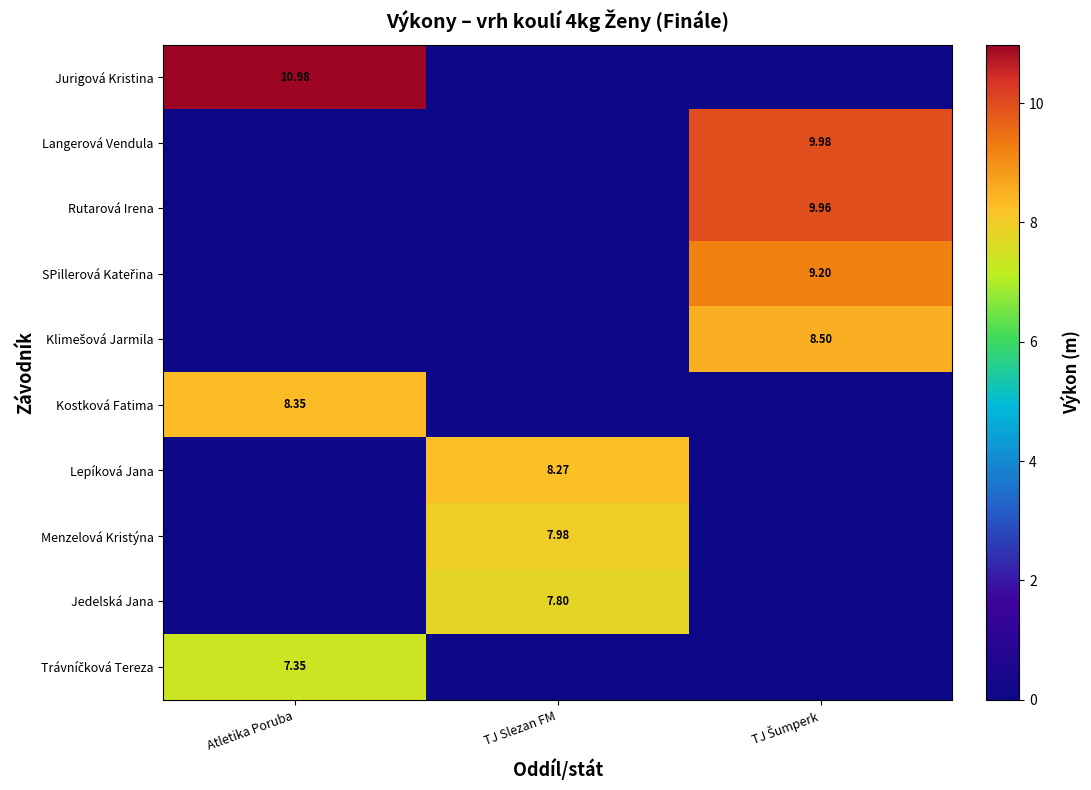

Is it true that Jurigová Kristina equals 0.0 at TJ Slezan FM?

True